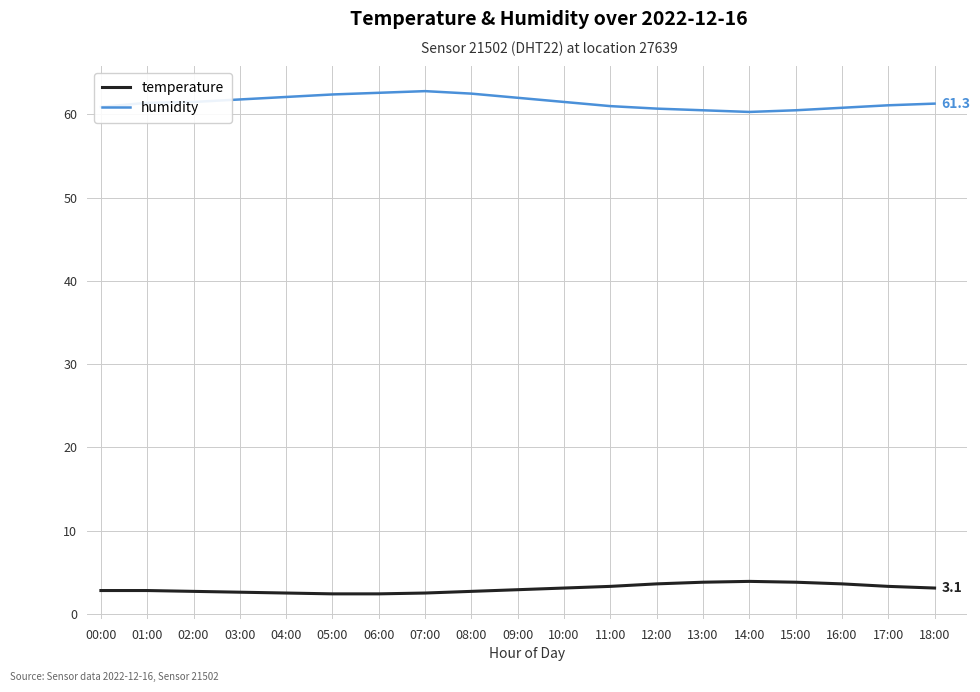

Does the chart have visible grid lines?

Yes